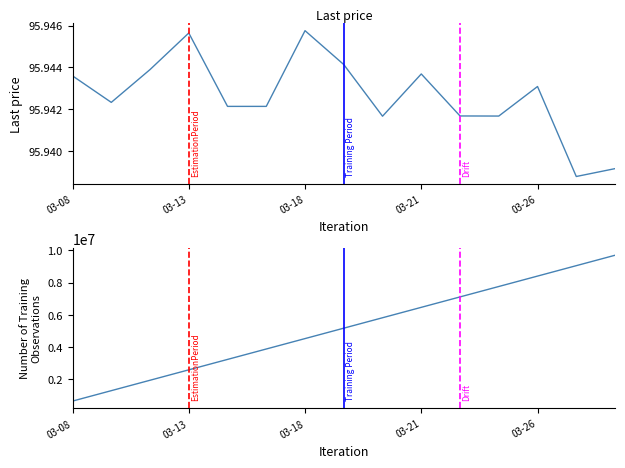

What is the approximate value of Last price at 03-13?

95.9